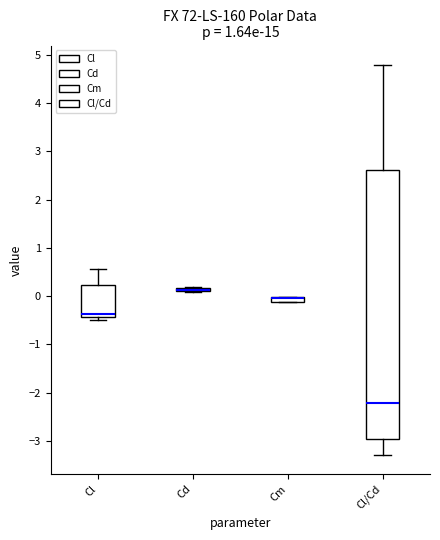

Where is the upper edge of the box for Cl on the y-axis? The values are not printed on the chart, so give them approximately, as read against the axis.

0.2